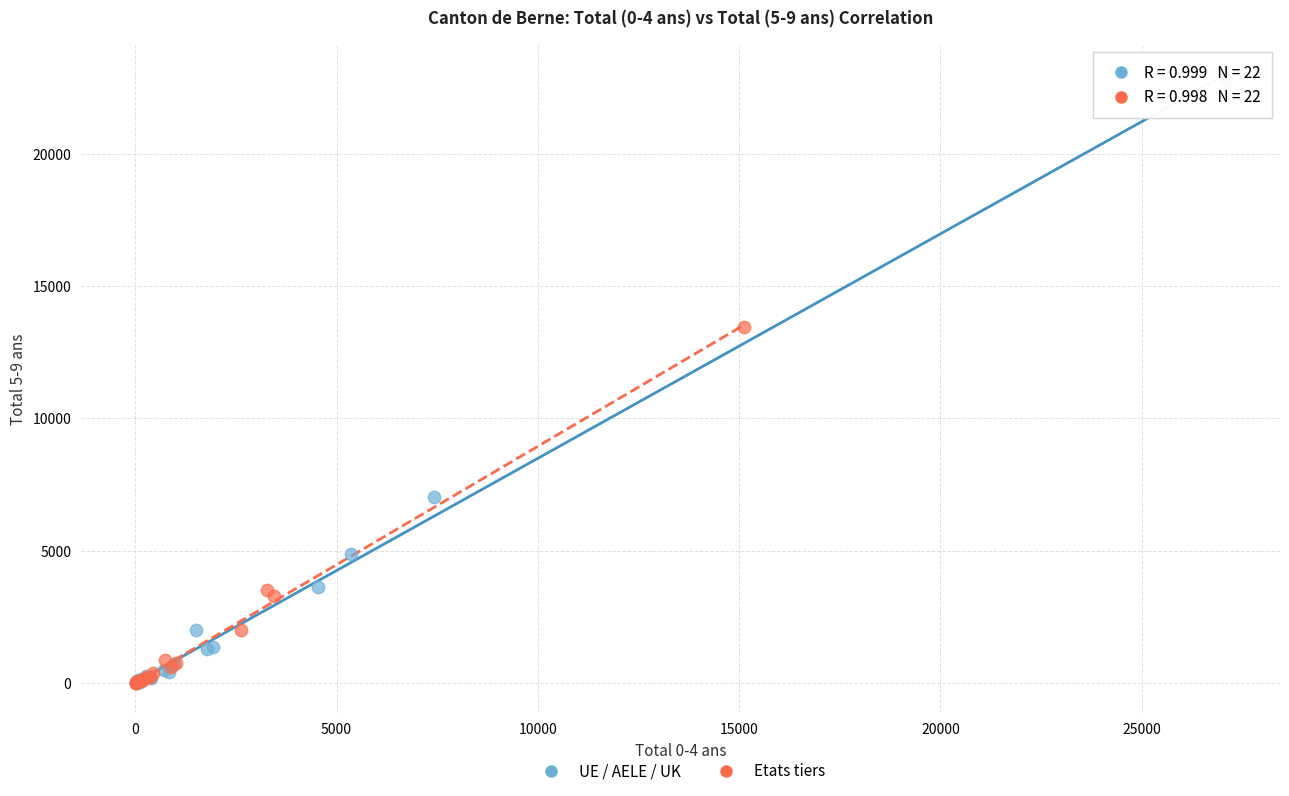

What are all the series names shown in the legend?

UE / AELE / UK, Etats tiers